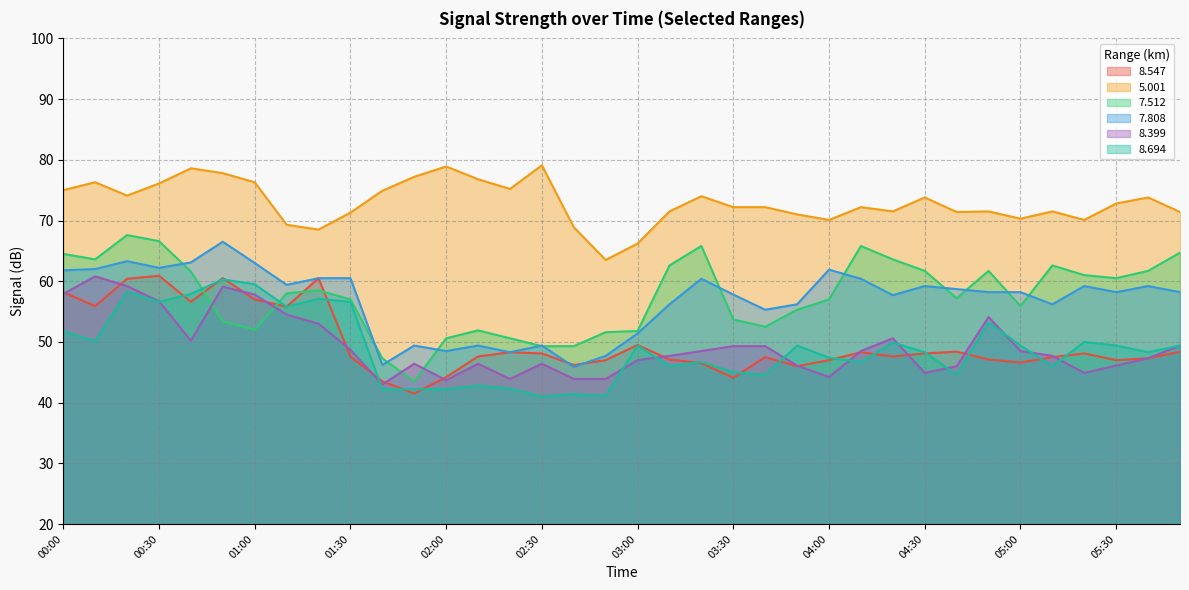

Rank the series at 05:40 from lowest to highest value.

8.547, 8.399, 8.694, 7.808, 7.512, 5.001